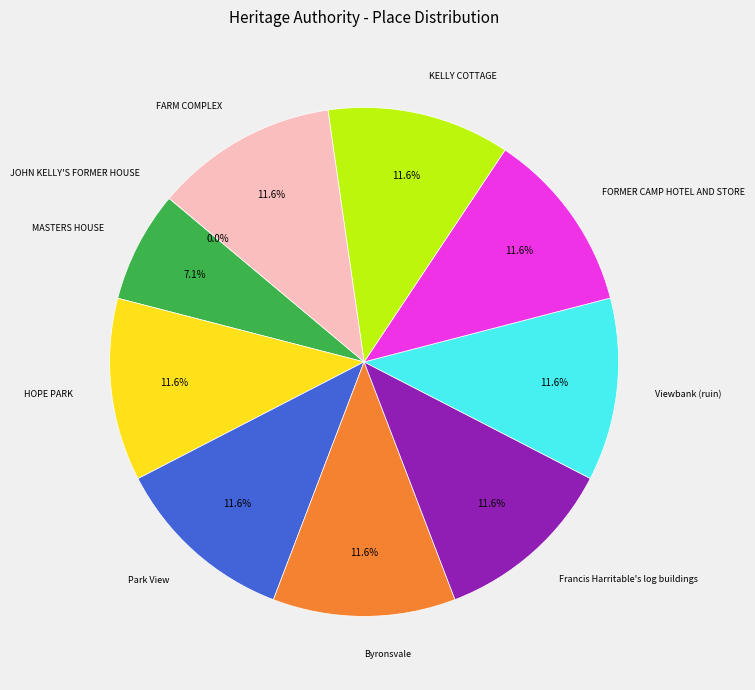

Is there a majority slice in this chart?

No